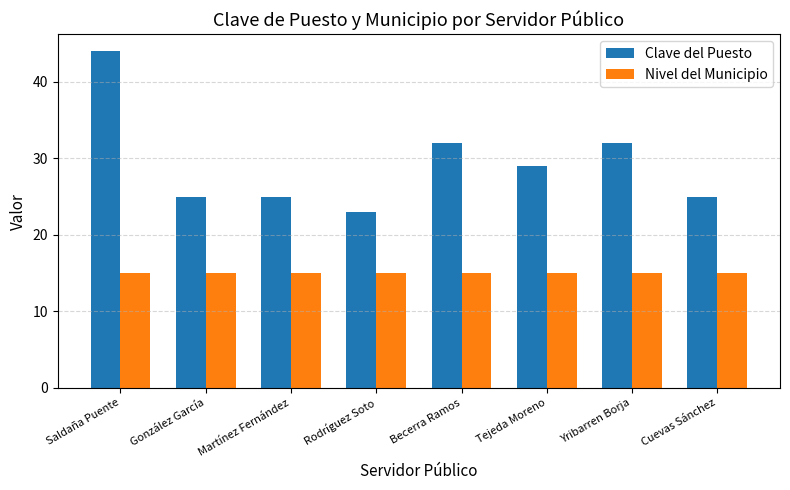

Rank the series by their average value, from lowest to highest.

Nivel del Municipio, Clave del Puesto